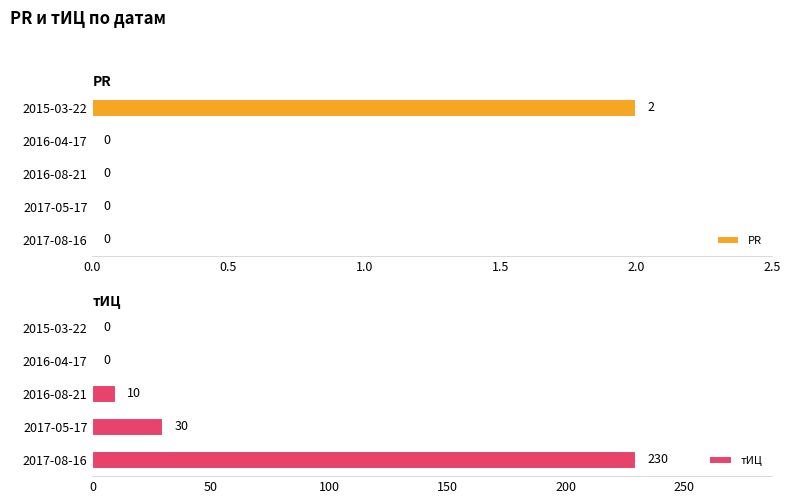

What are all the series names shown in the legend?

PR, тИЦ